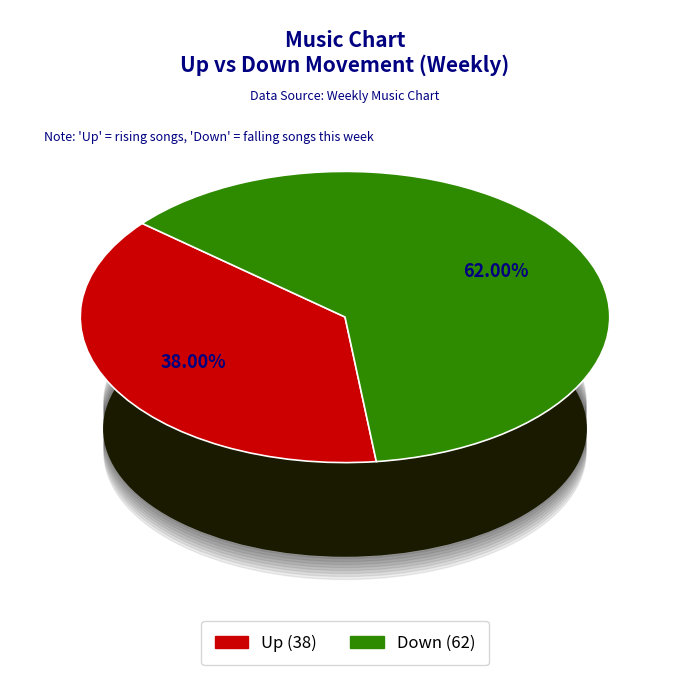

Does any single category account for the majority?

Yes